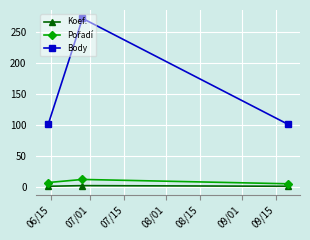

Which series has the widest spread of values?

Body